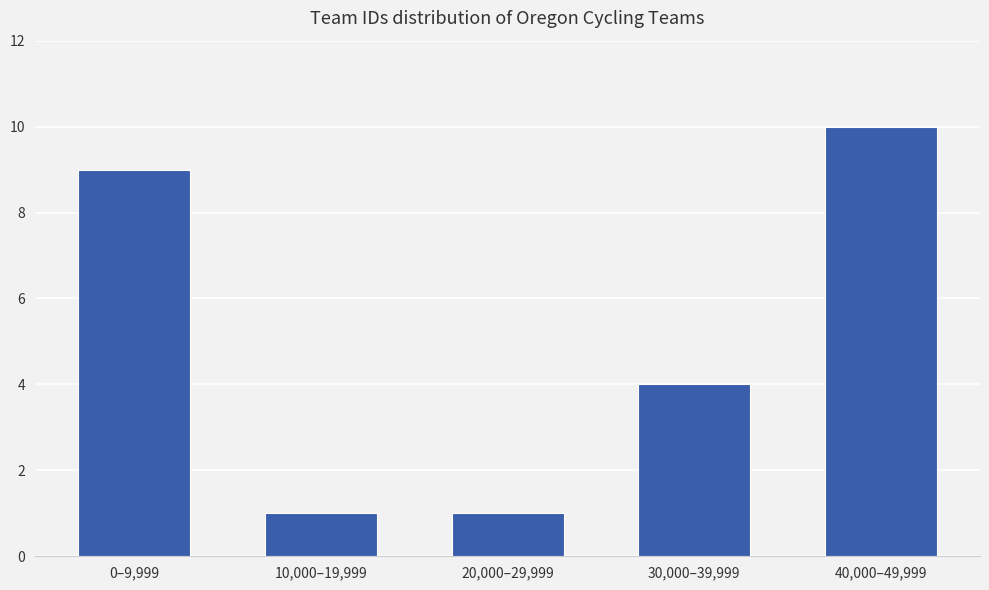

At which category does the chart reach its peak across all series?

40,000–49,999